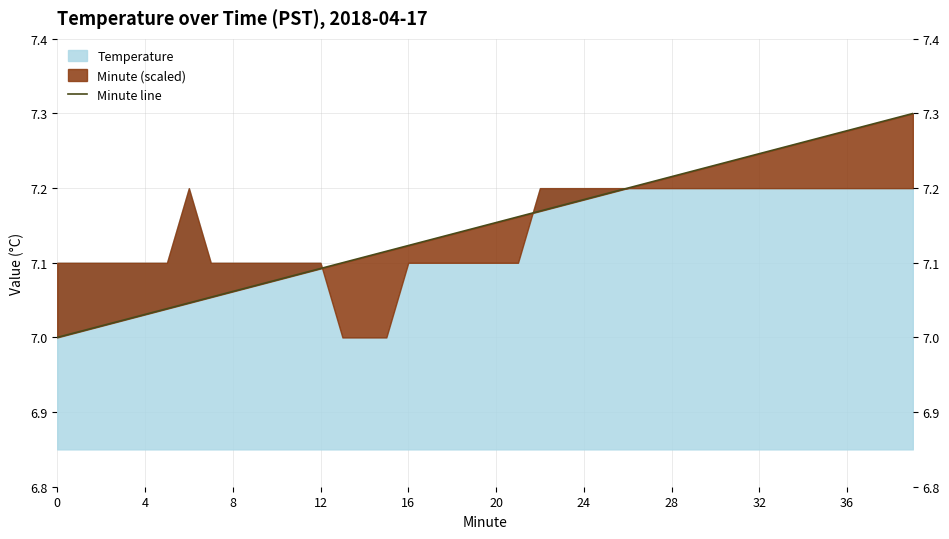

What is the average value?

7.2